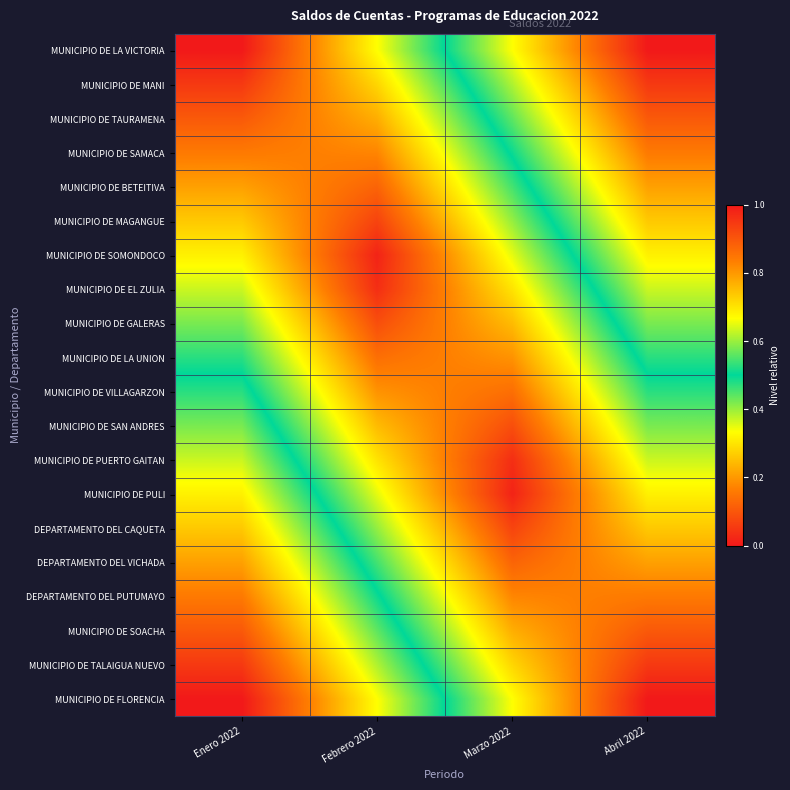

What is the maximum value shown in the chart?

1.0